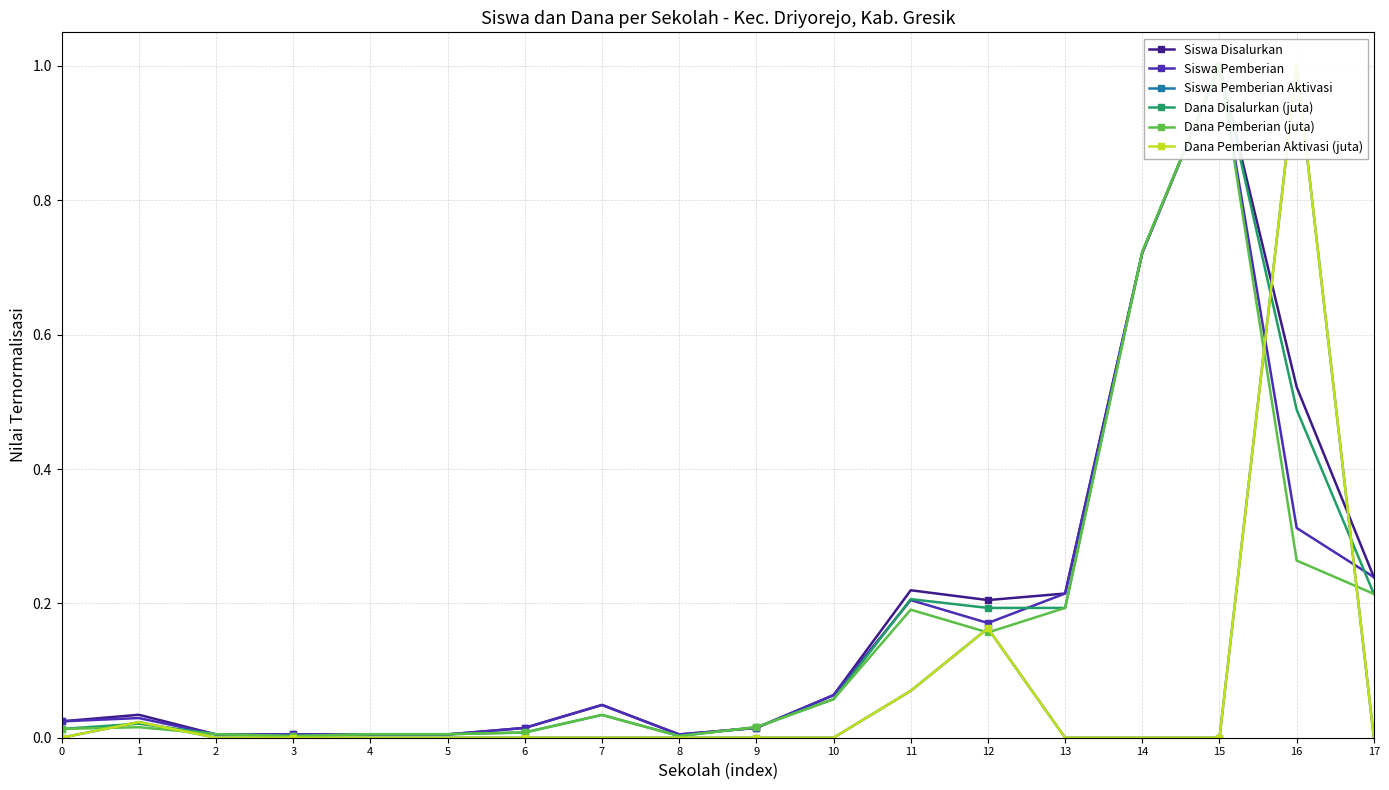

Reading left to right, extract all data points from this chart.

Siswa Disalurkan: 0.0	0.0	0.0	0.0	0.0	0.0	0.0	0.0	0.0	0.0	0.1	0.2	0.2	0.2	0.7	1.0	0.5	0.2
Siswa Pemberian: 0.0	0.0	0.0	0.0	0.0	0.0	0.0	0.0	0.0	0.0	0.1	0.2	0.2	0.2	0.7	1.0	0.3	0.2
Siswa Pemberian Aktivasi: 0.0	0.0	0.0	0.0	0.0	0.0	0.0	0.0	0.0	0.0	0.0	0.1	0.2	0.0	0.0	0.0	1.0	0.0
Dana Disalurkan (juta): 0.0	0.0	0.0	0.0	0.0	0.0	0.0	0.0	0.0	0.0	0.1	0.2	0.2	0.2	0.7	1.0	0.5	0.2
Dana Pemberian (juta): 0.0	0.0	0.0	0.0	0.0	0.0	0.0	0.0	0.0	0.0	0.1	0.2	0.2	0.2	0.7	1.0	0.3	0.2
Dana Pemberian Aktivasi (juta): 0.0	0.0	0.0	0.0	0.0	0.0	0.0	0.0	0.0	0.0	0.0	0.1	0.2	0.0	0.0	0.0	1.0	0.0